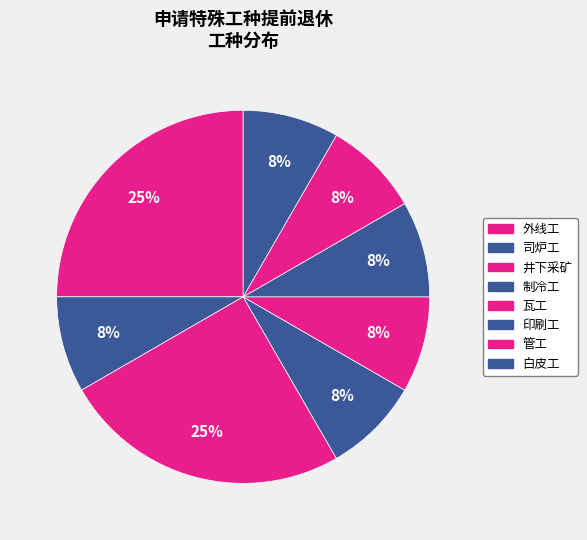

Is there any slice that represents more than half of the pie?

No